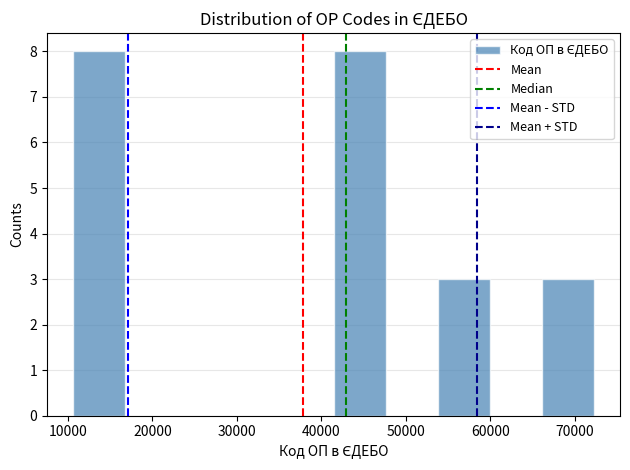

How tall is the bar that spans 11000 to 17000 on the x-axis? Neither the bar edges nor the heights are printed on the chart, so give them approximately, as read against the axes.

8